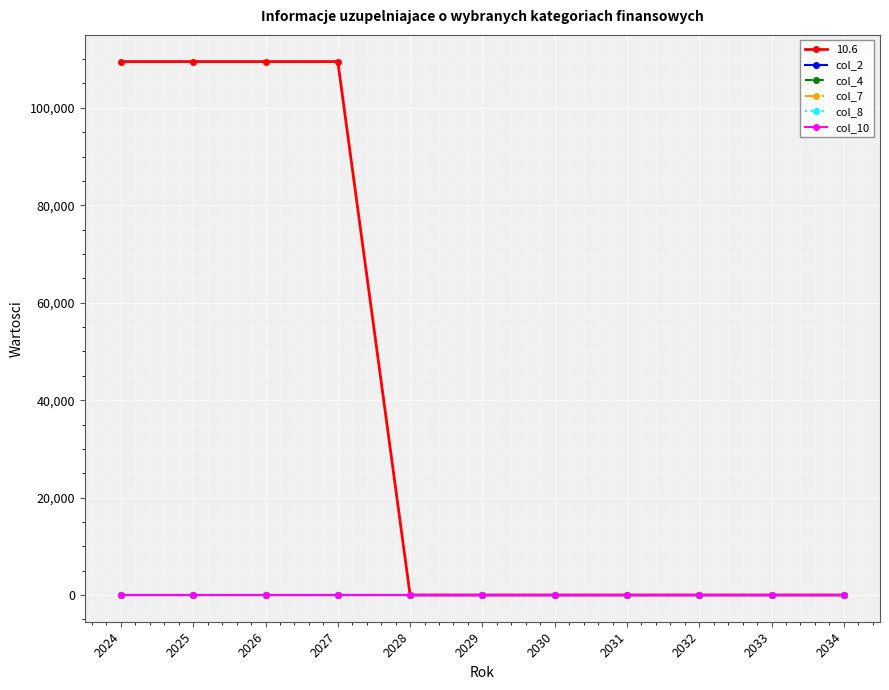

Count the number of data series in this chart.

6